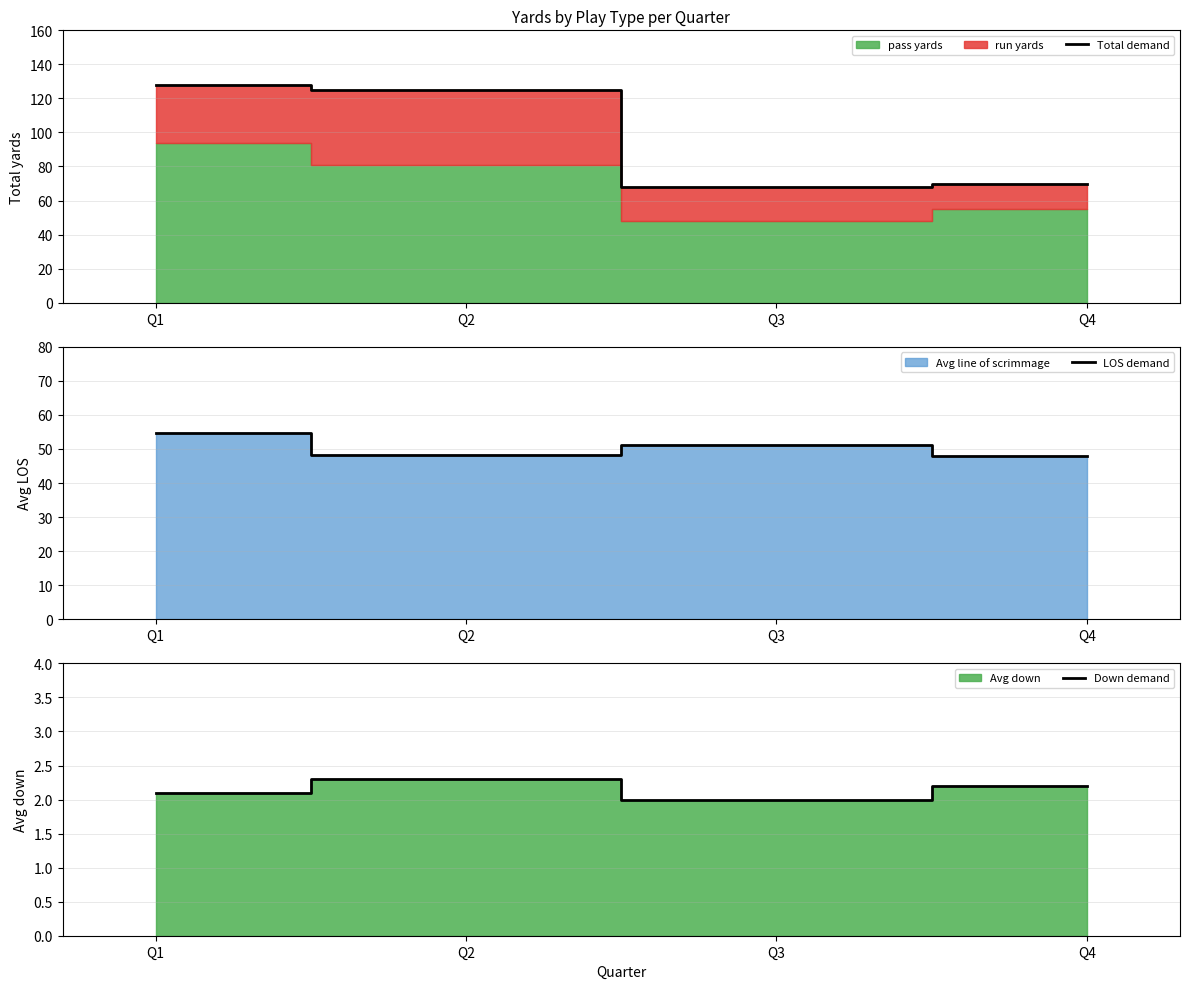

How many lines are shown in the chart?

3